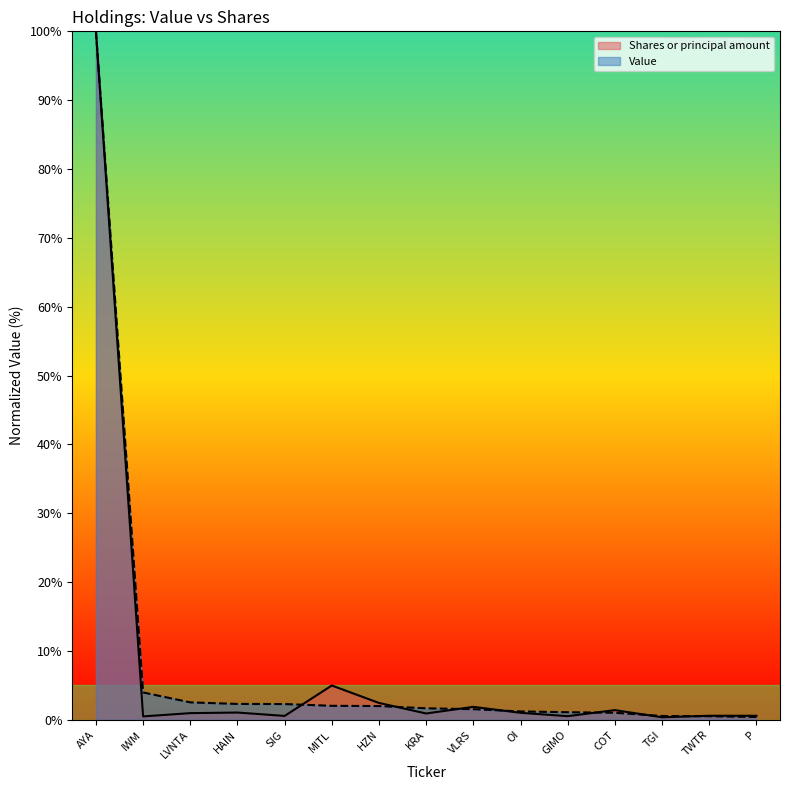

How many lines are shown in the chart?

2